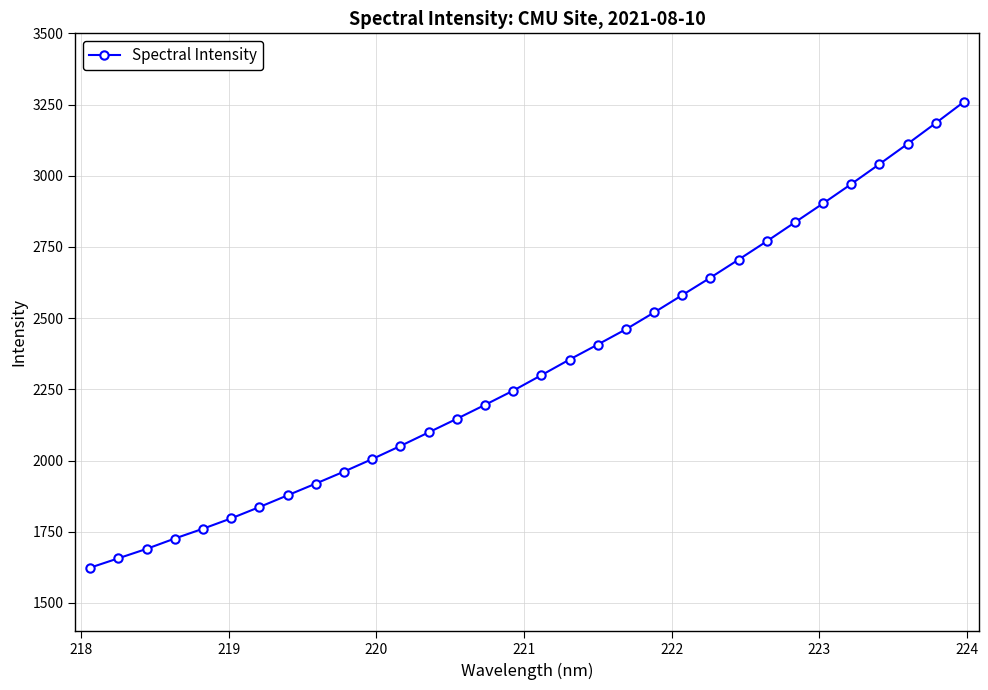

What is the greatest value displayed?

3259.2